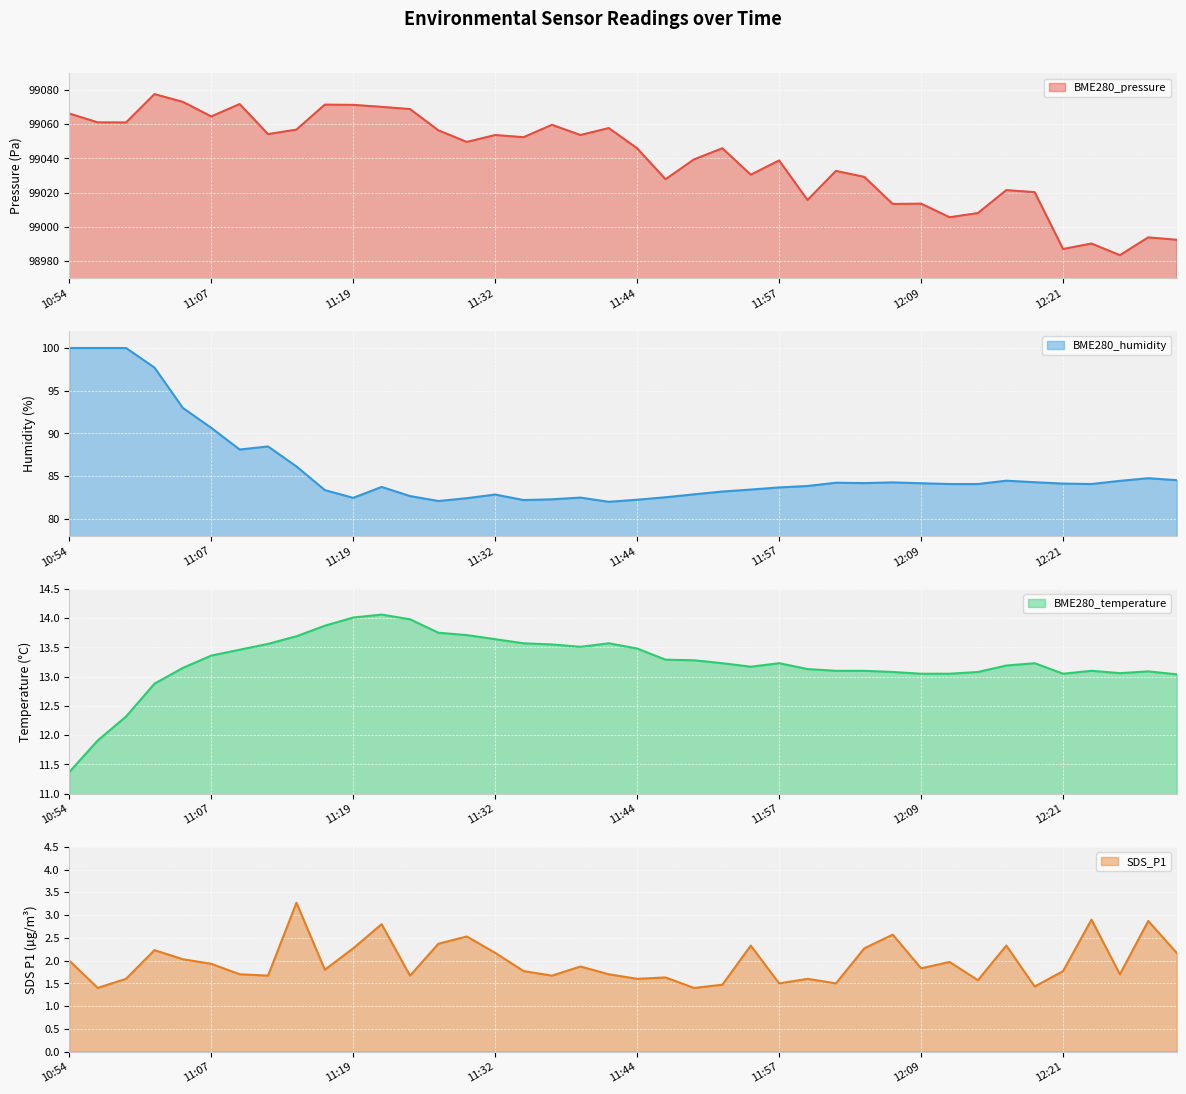

Read the SDS_P1 value at 11:44.

1.6